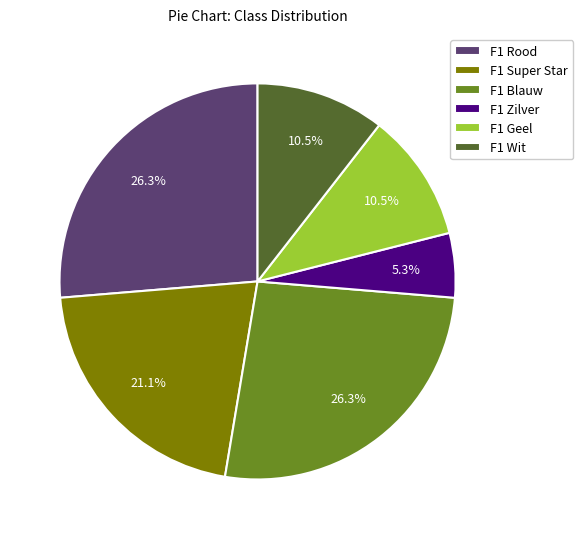

To the nearest percent, what portion does F1 Rood represent?

26%